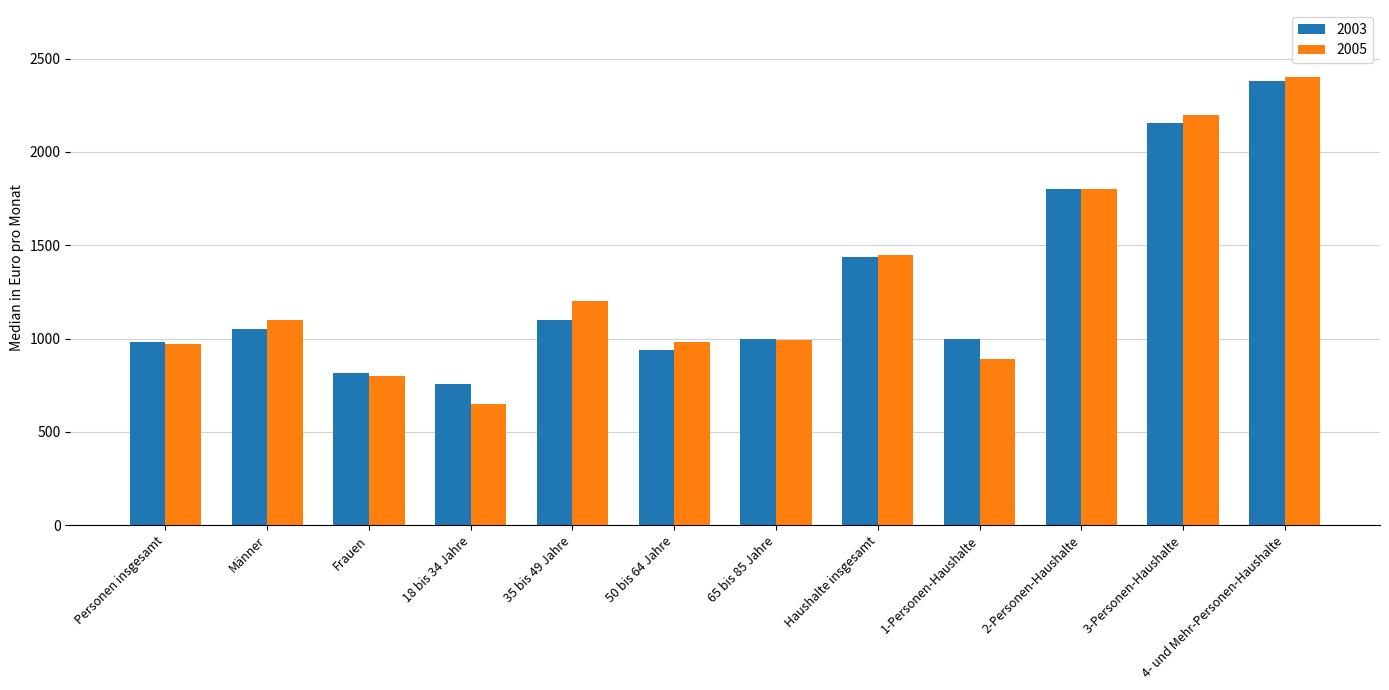

Does the chart contain stacked bars?

No